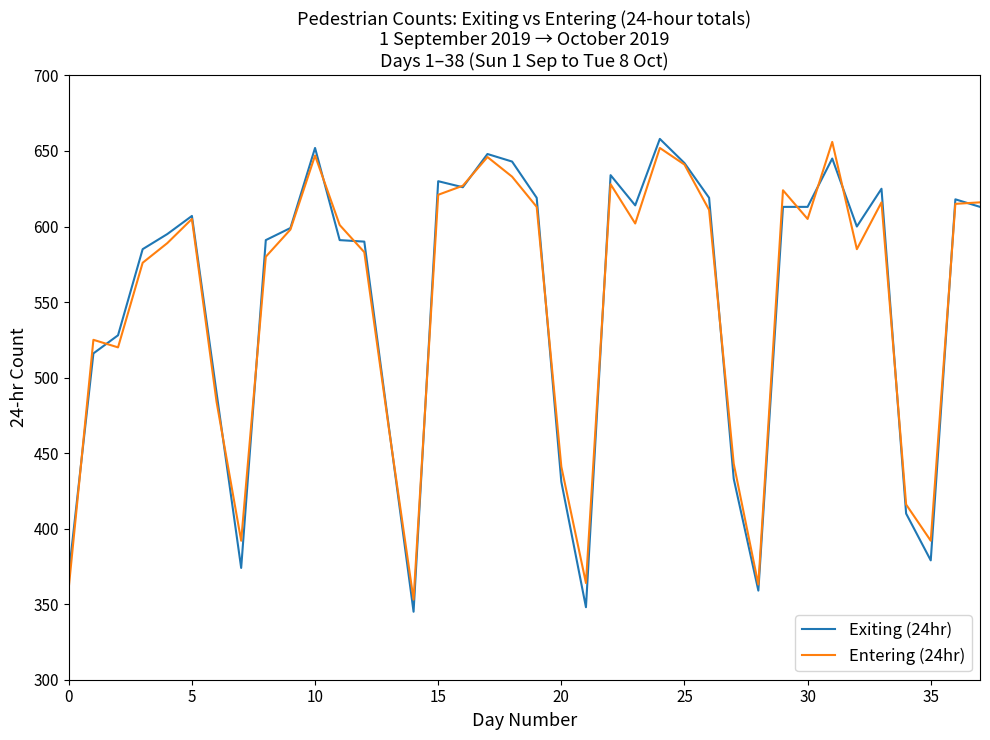

What is the maximum value for Exiting (24hr)?

658